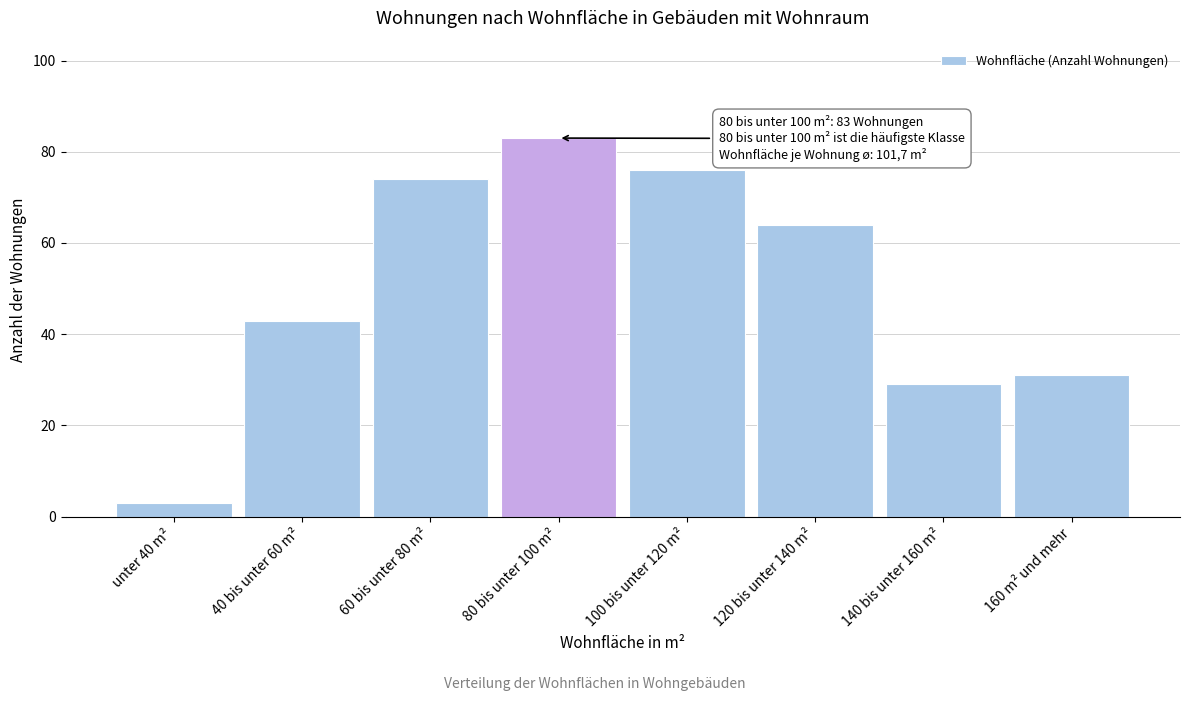

Reading right to left, list all the values displayed in this chart.

160 m² und mehr=31	140 bis unter 160 m²=29	120 bis unter 140 m²=64	100 bis unter 120 m²=76	80 bis unter 100 m²=83	60 bis unter 80 m²=74	40 bis unter 60 m²=43	unter 40 m²=3